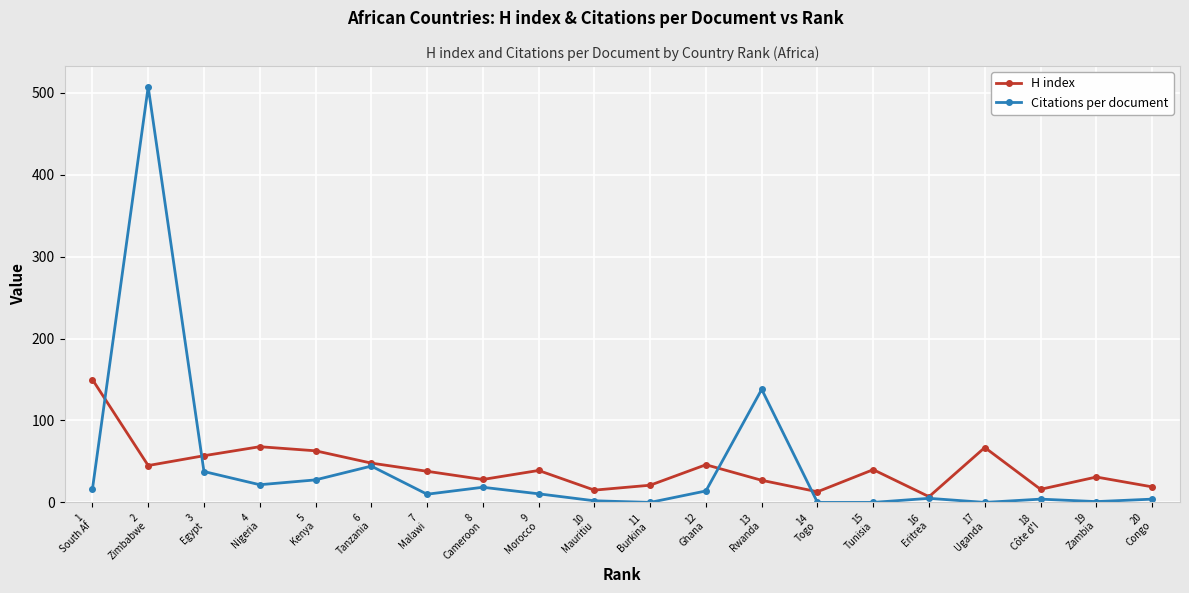

At which category does H index reach its first local valley?

2
Zimbabwe